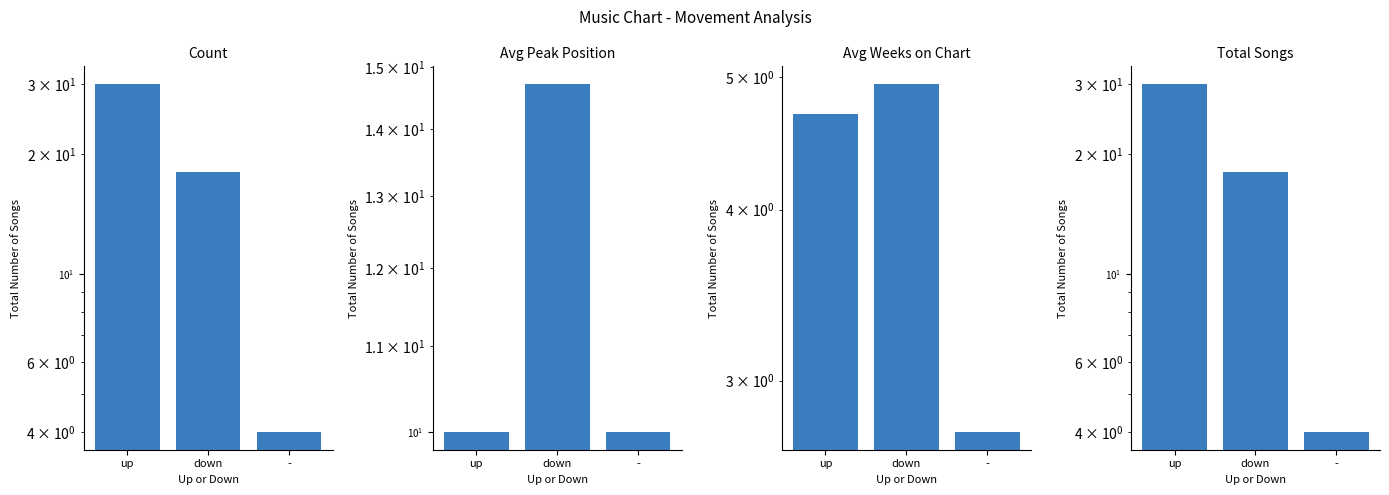

Which series has the largest range (max minus min)?

Count